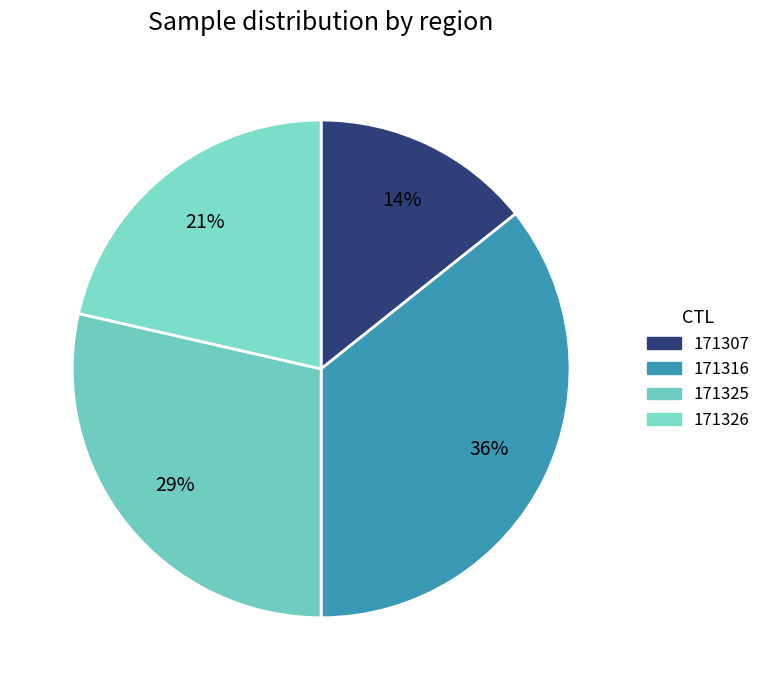

Does 171326 represent more than half of the total?

No